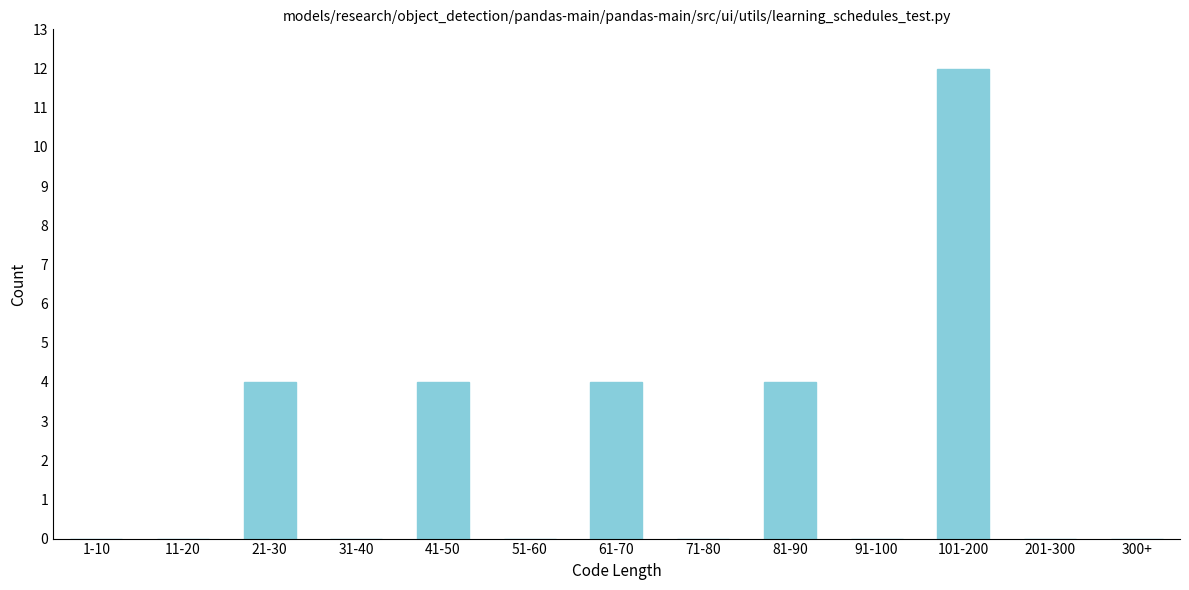

Reading right to left, list all the values displayed in this chart.

300+=0	201-300=0	101-200=12	91-100=0	81-90=4	71-80=0	61-70=4	51-60=0	41-50=4	31-40=0	21-30=4	11-20=0	1-10=0